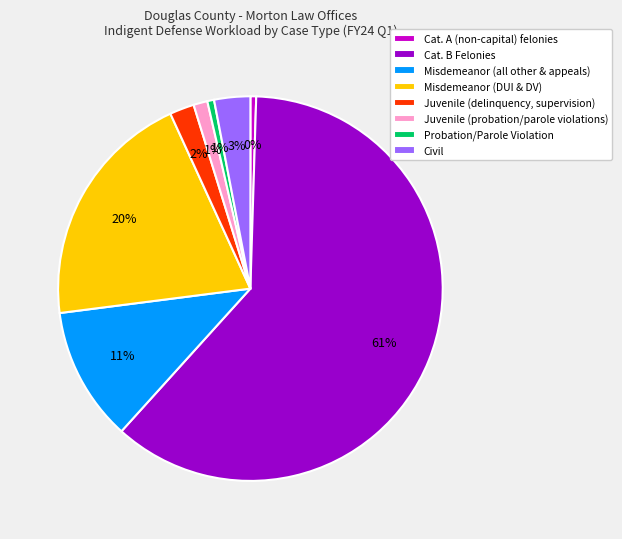

To the nearest percent, what is the average slice percentage?

12%